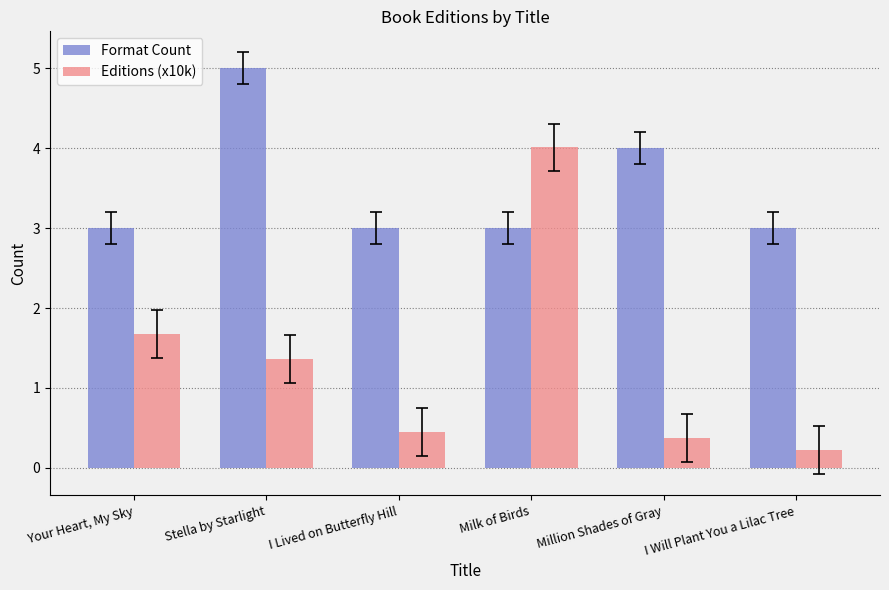

How many bars are there in each group?

2